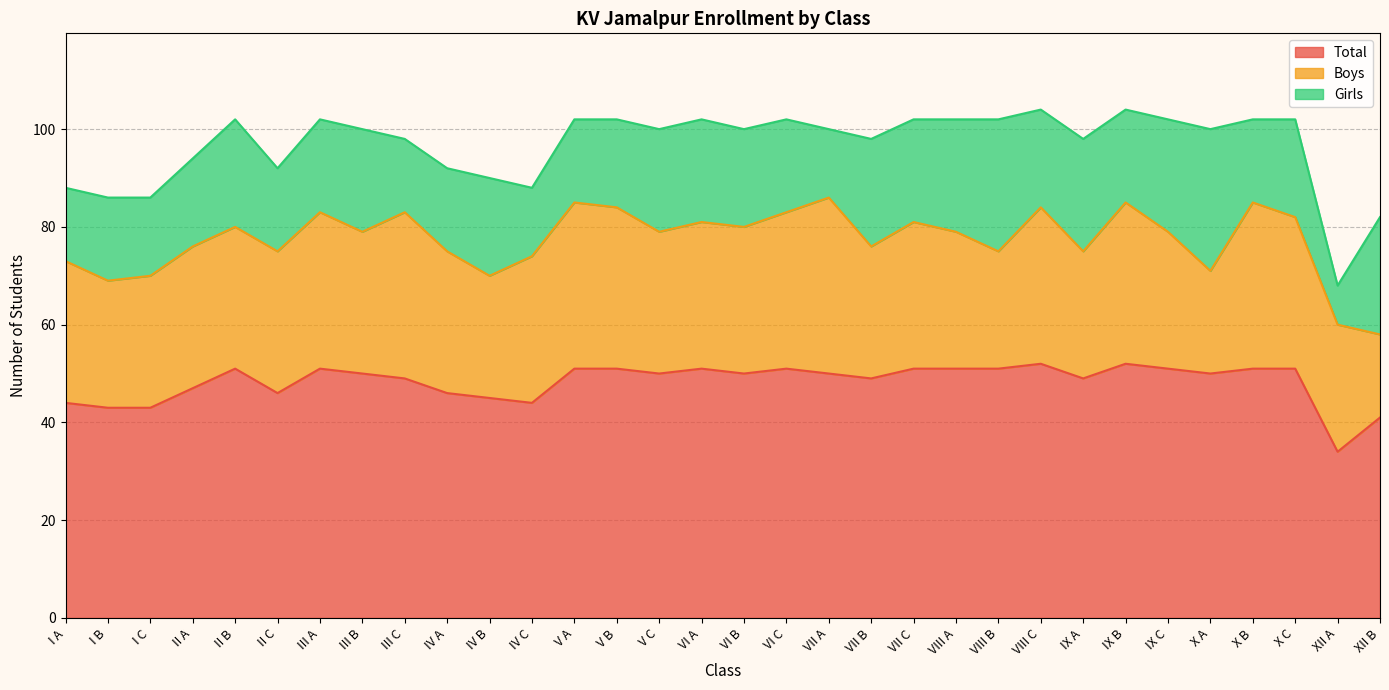

What is the value of the Girls point at the 17th from the left?

20